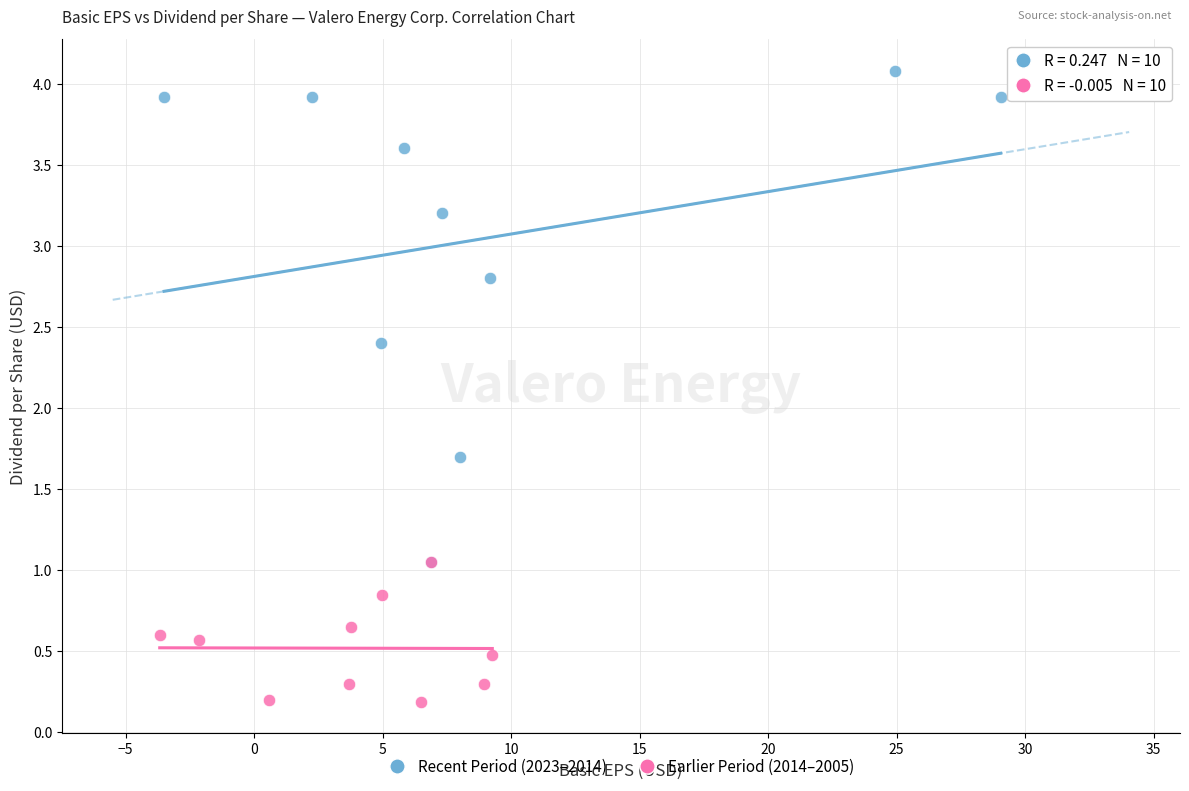

Which series contains the highest Y value?

Recent Period (2023–2014)